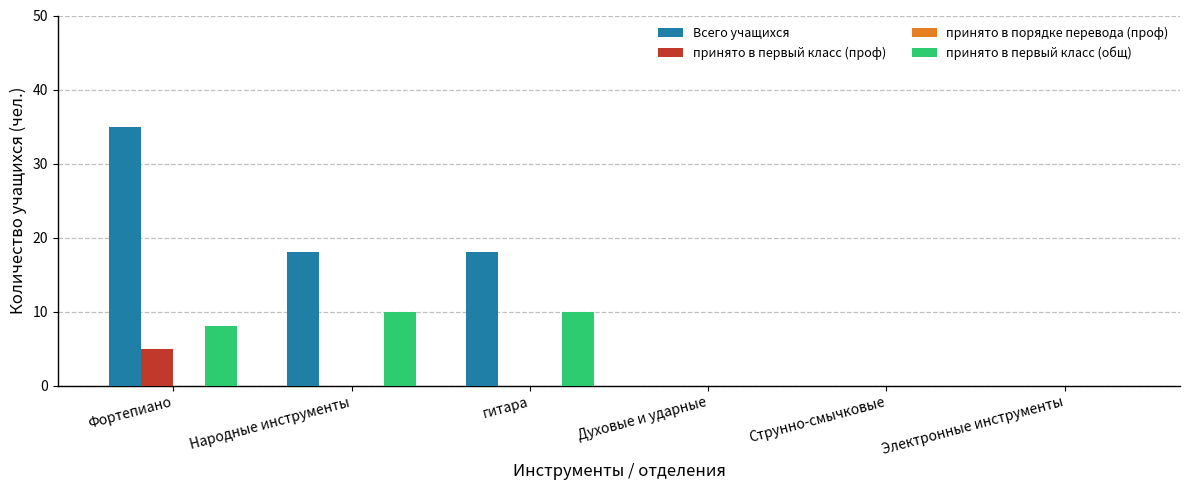

True or false: принято в первый класс (общ) has a value of 0 at Духовые и ударные.

True